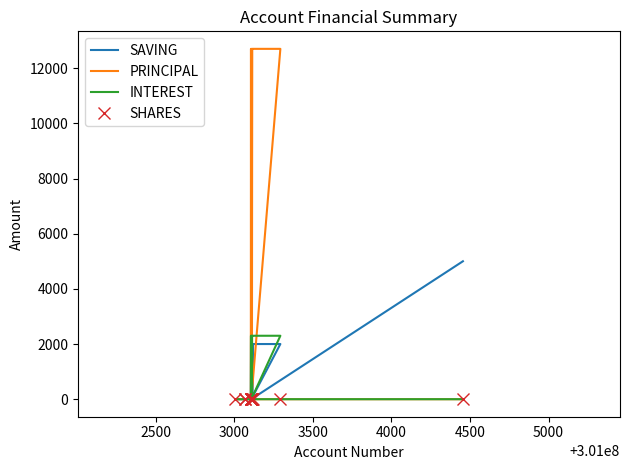

What are all the series names shown in the legend?

SAVING, PRINCIPAL, INTEREST, SHARES